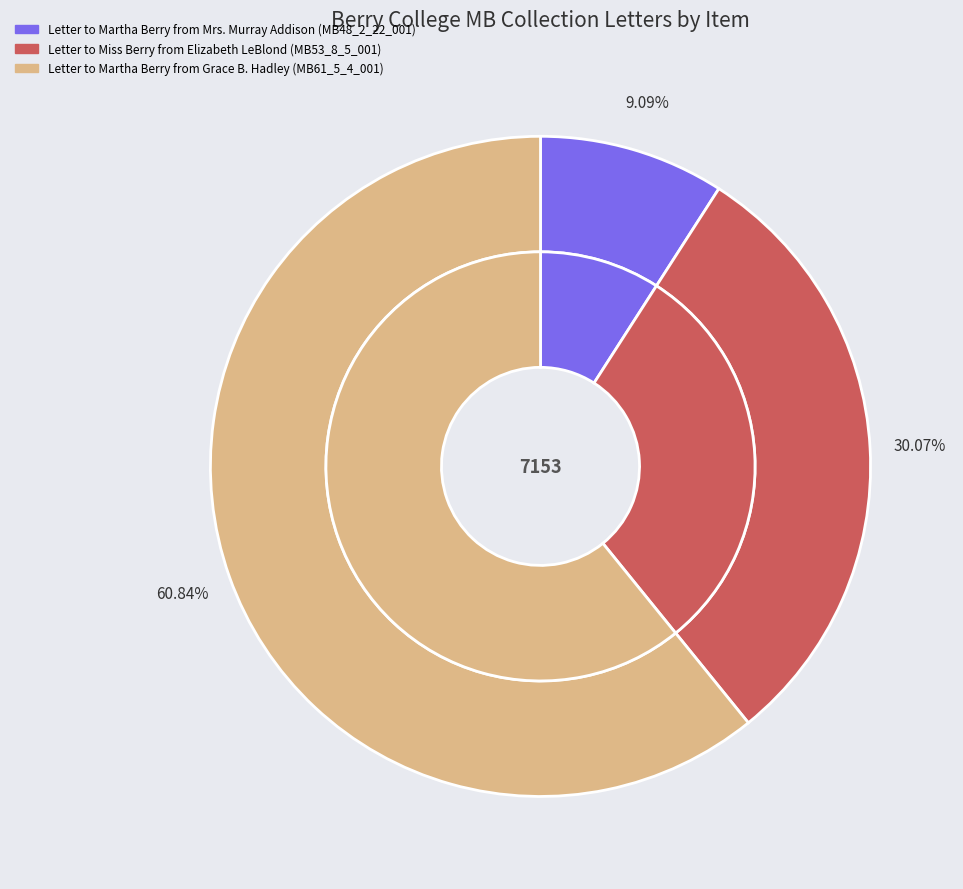

True or false: Letter to Martha Berry from Grace B. Hadley (MB61_5_4_001) accounts for 46% of the total.

False